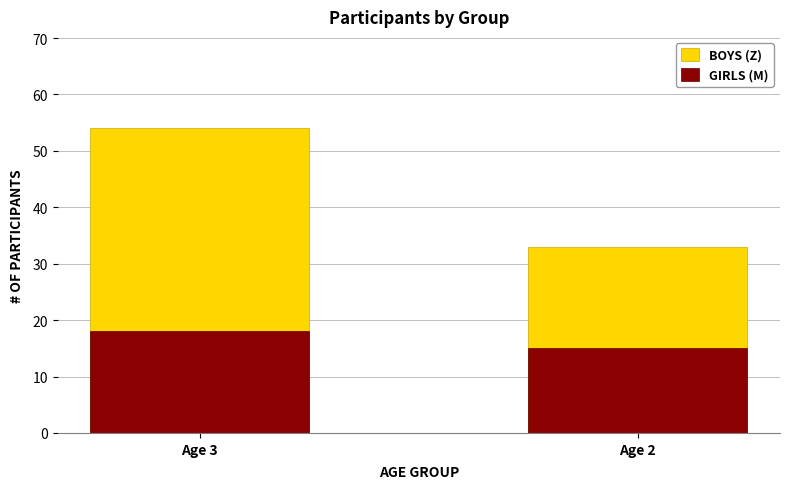

How many groups of bars are there?

2